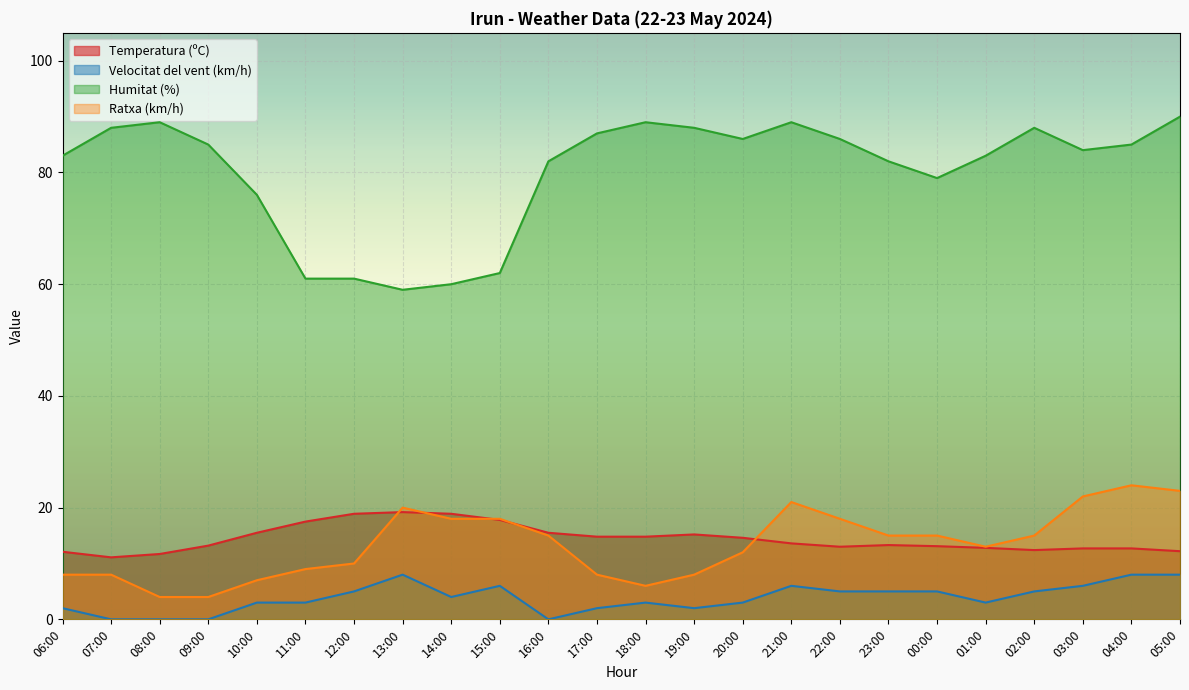

Is the value of Velocitat del vent (km/h) at 16:00 greater than the value of Humitat (%) at 06:00?

No